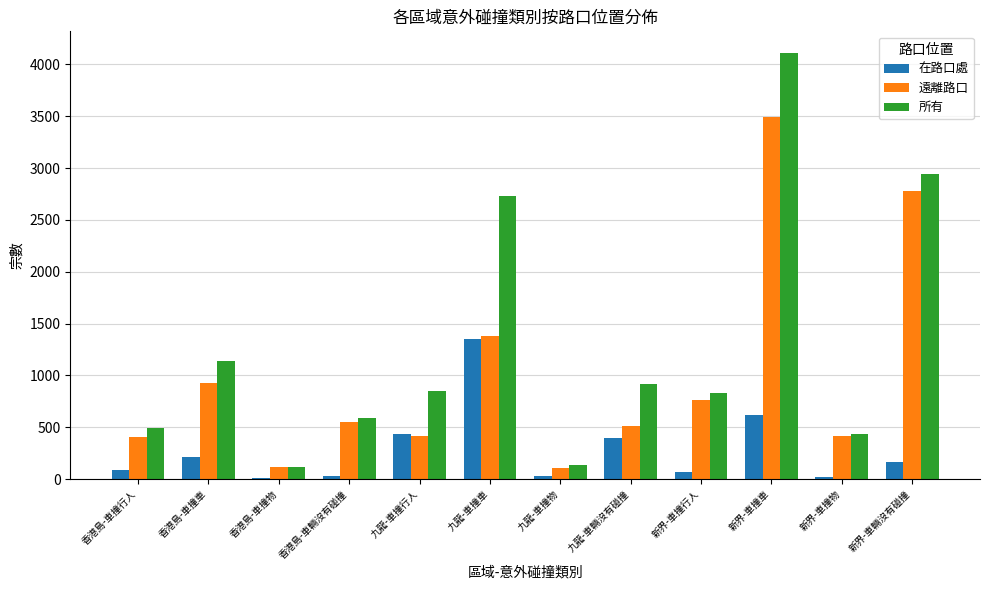

What are all the series names shown in the legend?

在路口處, 遠離路口, 所有